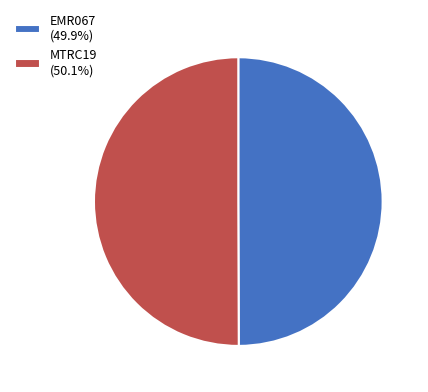

What is the ratio of the value at MTRC19 (50.1%) to the value at EMR067 (49.9%)?

1.0